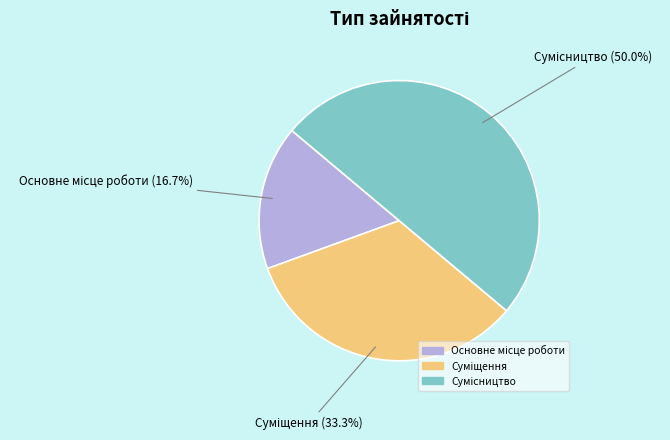

Count the number of slices in the pie.

3